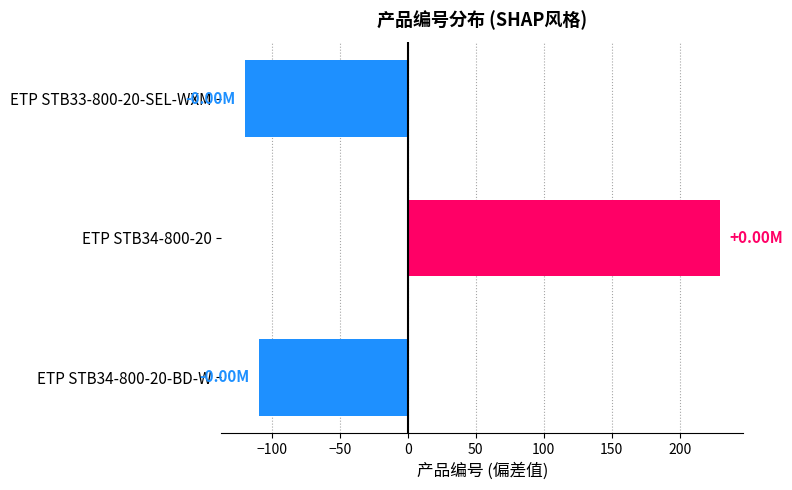

At which label is the value closest to 54?

ETP STB34-800-20-BD-W